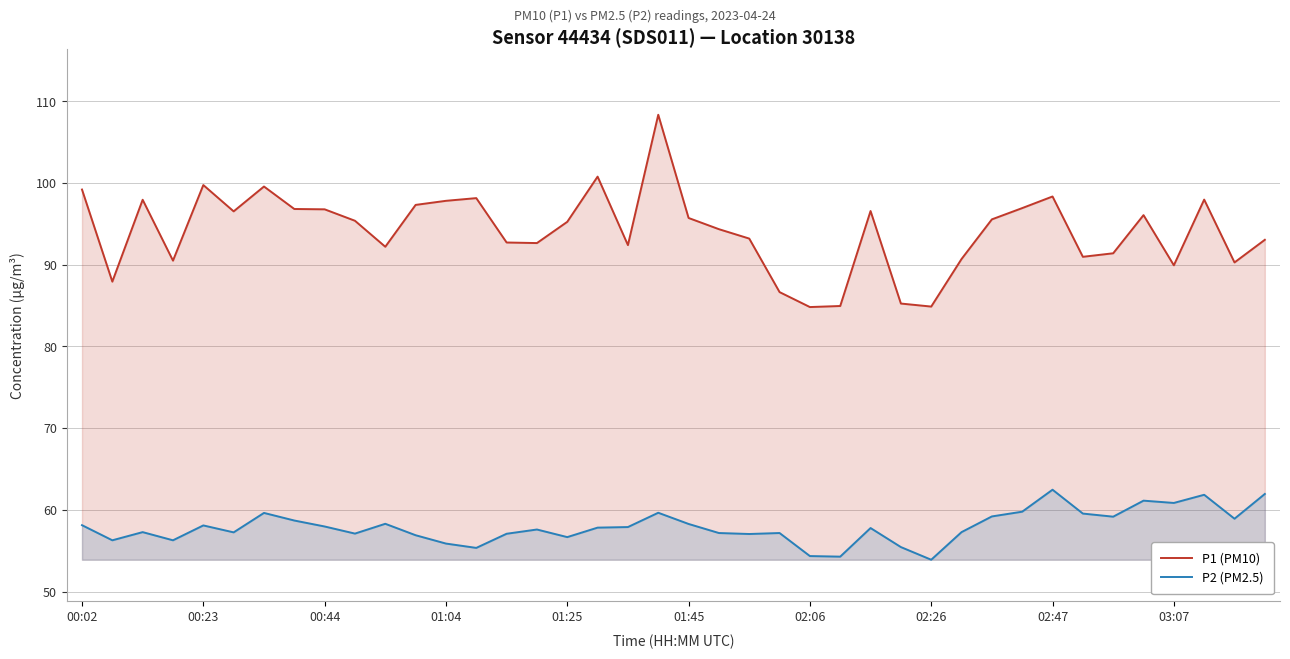

What is the spread (max minus min) of values at 01:04?

41.9